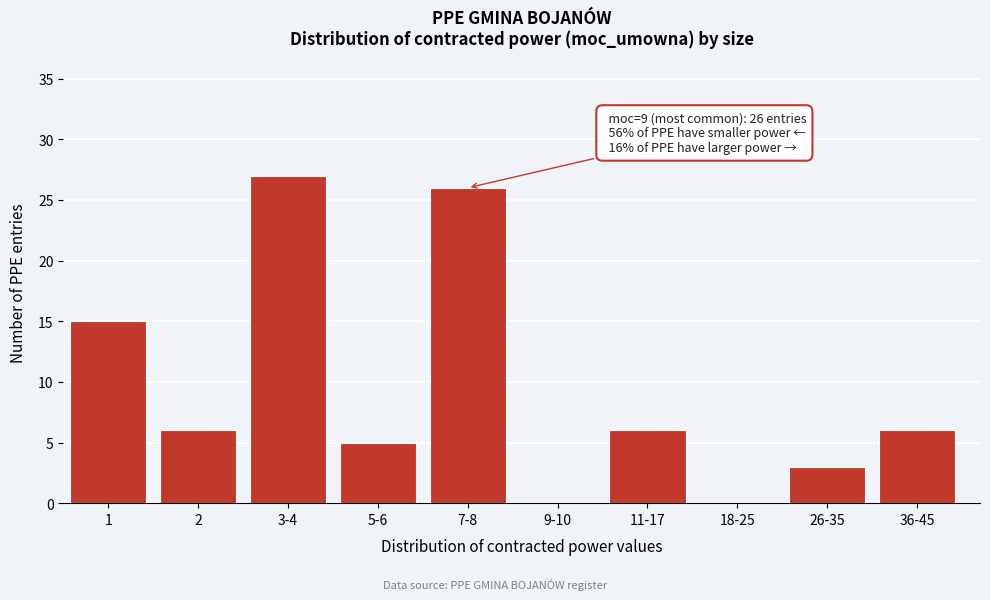

Reading left to right, transcribe all the data shown in this chart.

1=15	2=6	3-4=27	5-6=5	7-8=26	9-10=0	11-17=6	18-25=0	26-35=3	36-45=6